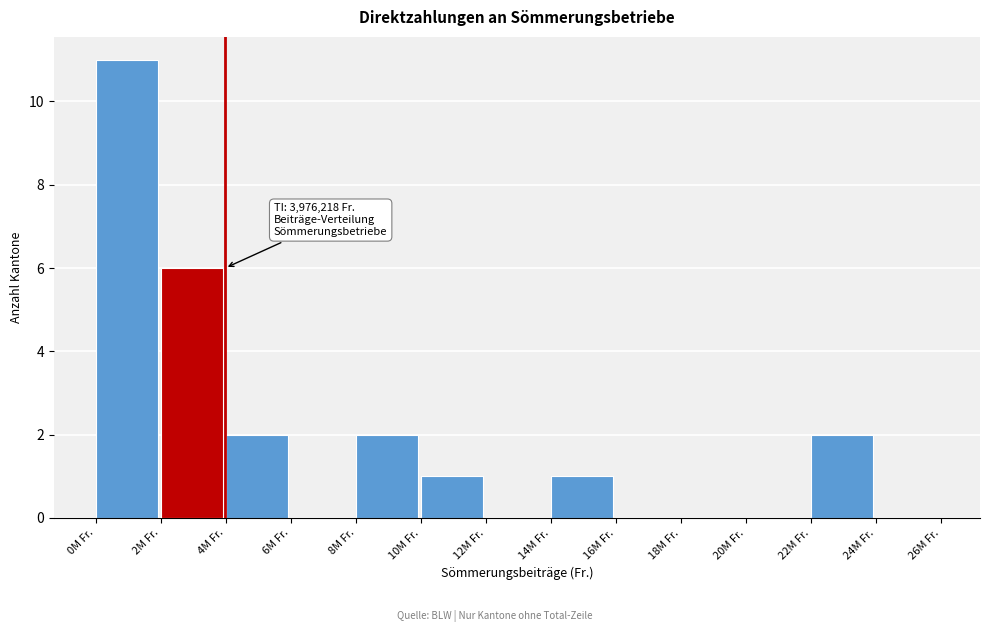

Reading right to left, extract all data points from this chart.

24M Fr.=0	22M Fr.=2	20M Fr.=0	18M Fr.=0	16M Fr.=0	14M Fr.=1	12M Fr.=0	10M Fr.=1	8M Fr.=2	6M Fr.=0	4M Fr.=2	2M Fr.=6	0M Fr.=11